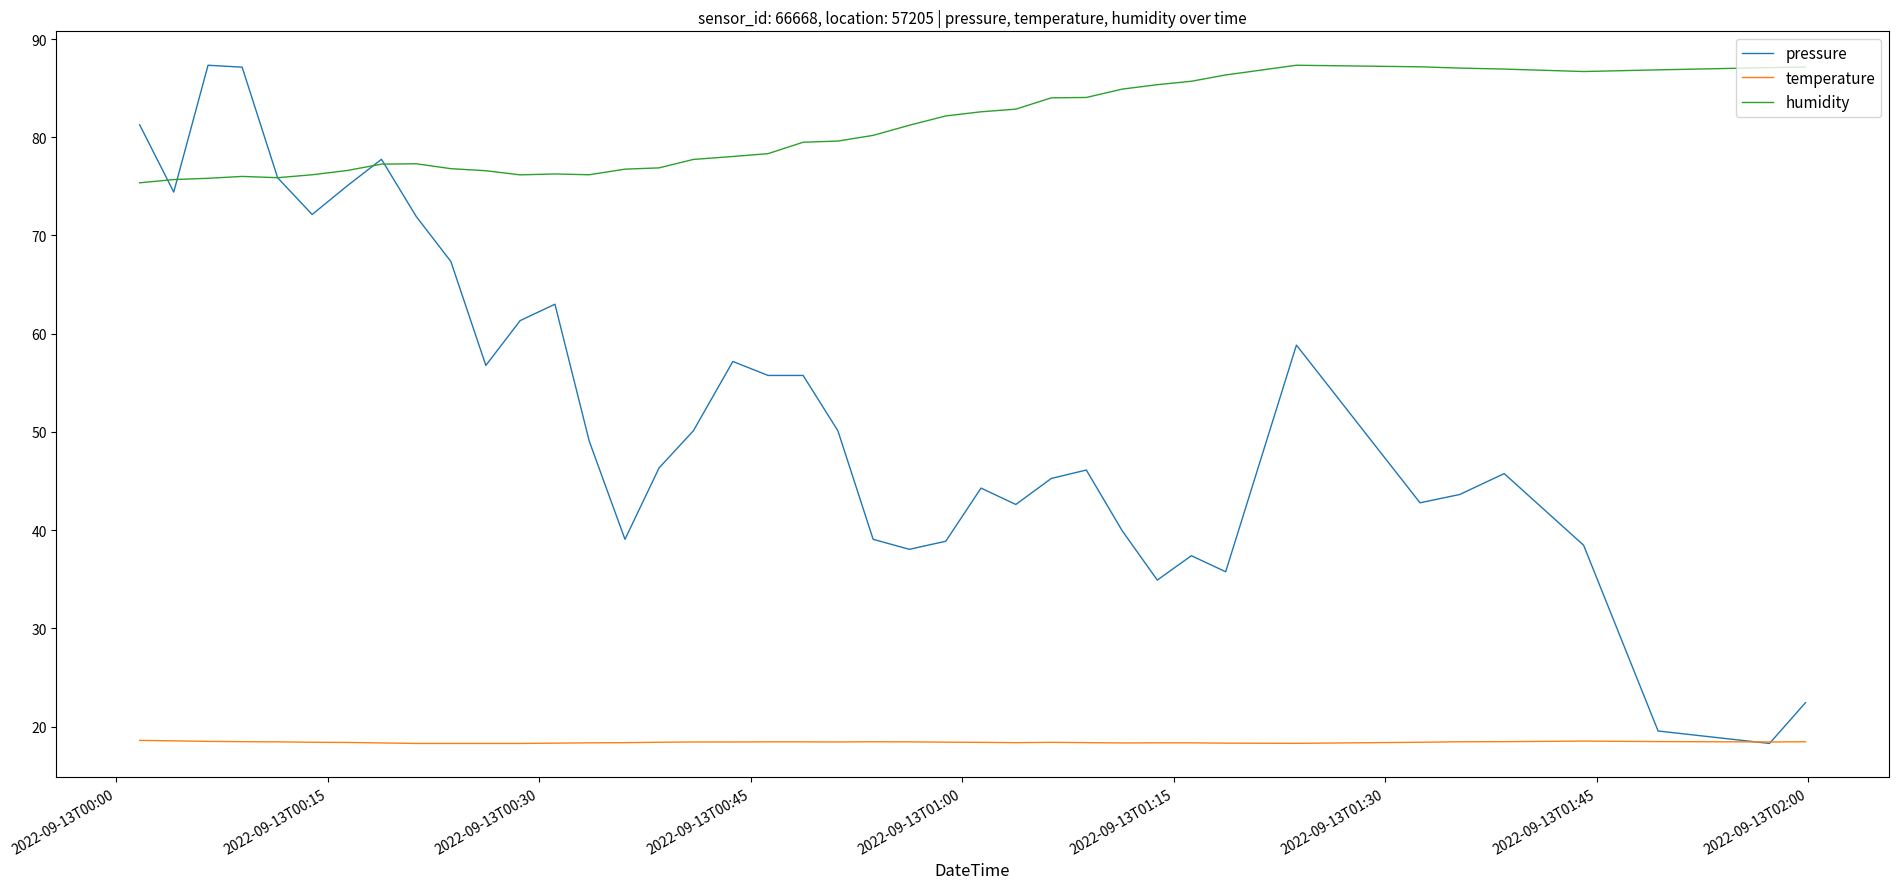

Does the chart display data point markers on the line(s)?

No